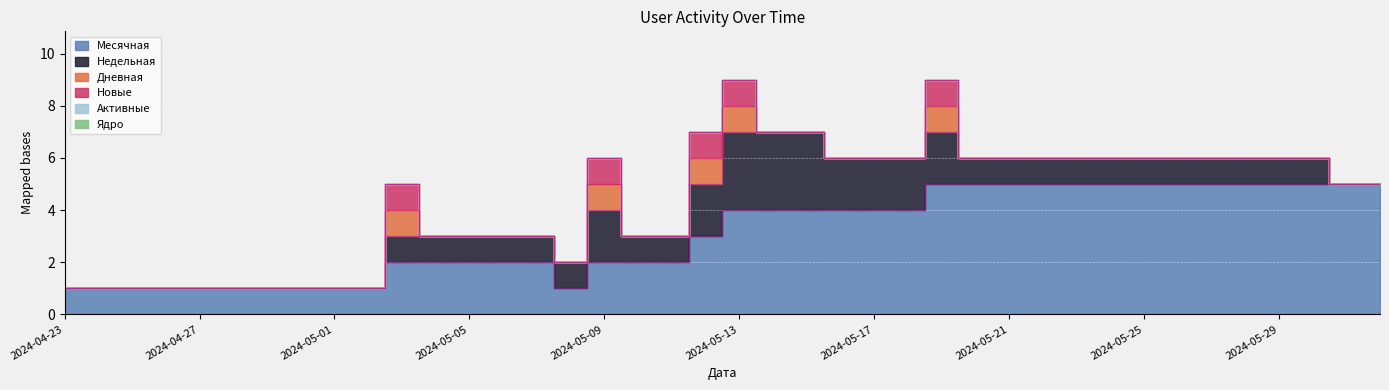

True or false: Ядро has more than 0 interior local peaks.

False